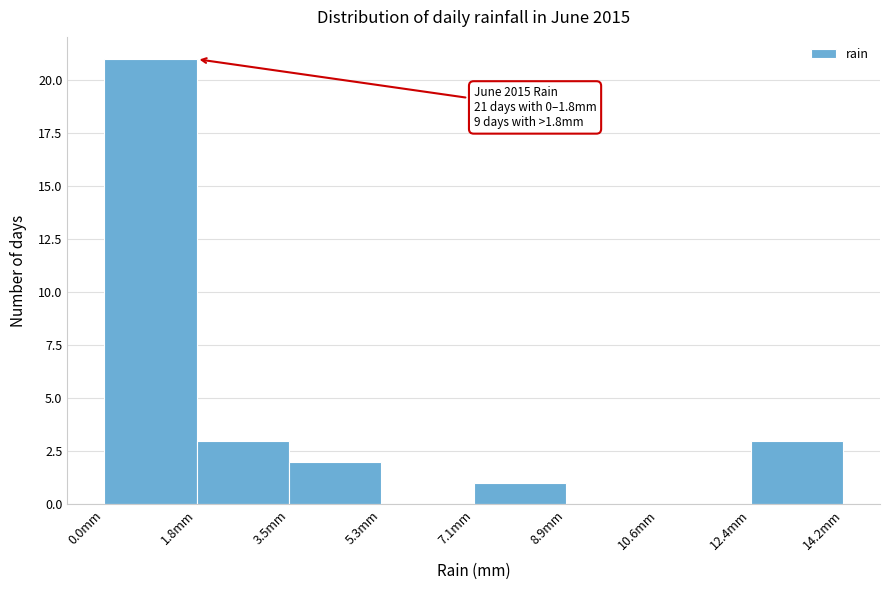

Which range on the x-axis has the tallest bar?

0.0 to 1.8